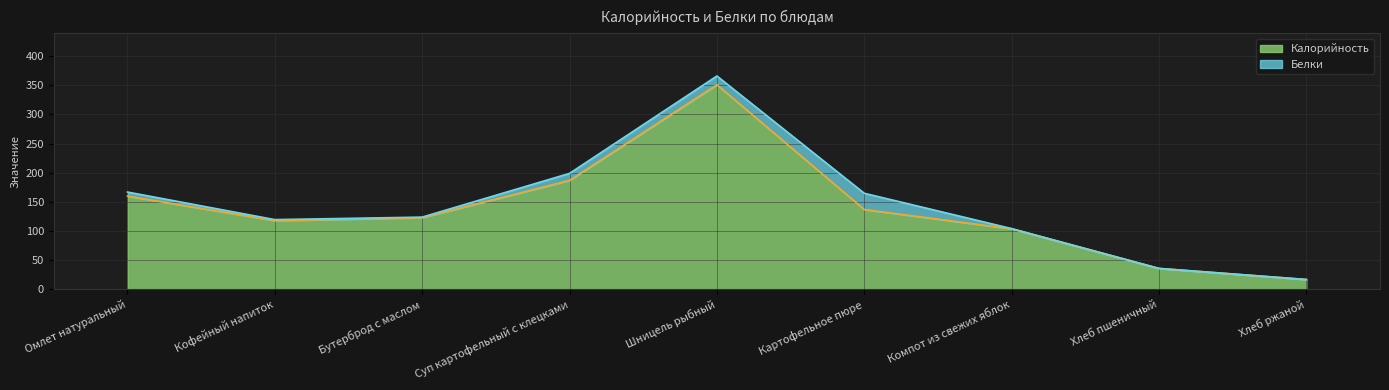

Count the number of values greater than 123.

4